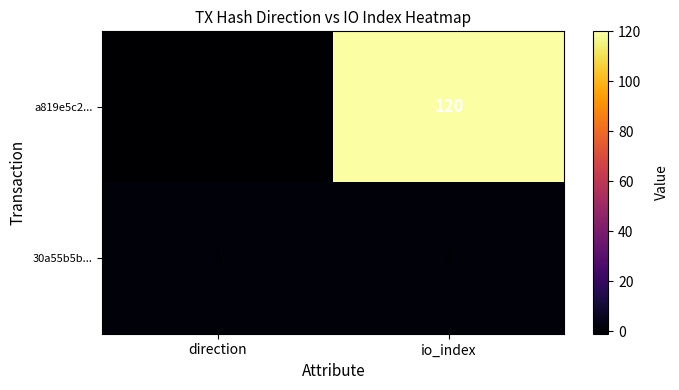

Which category has the lowest value across all series?

direction